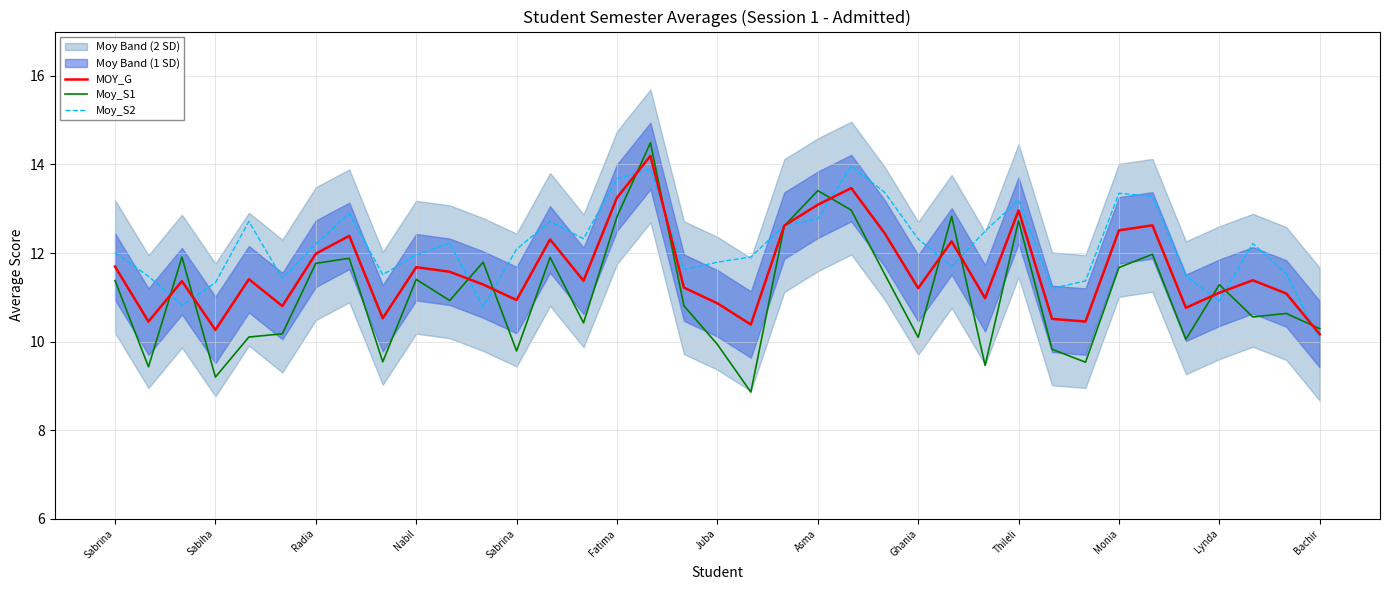

Which series changed the most between 23 and 28?

Moy_S2